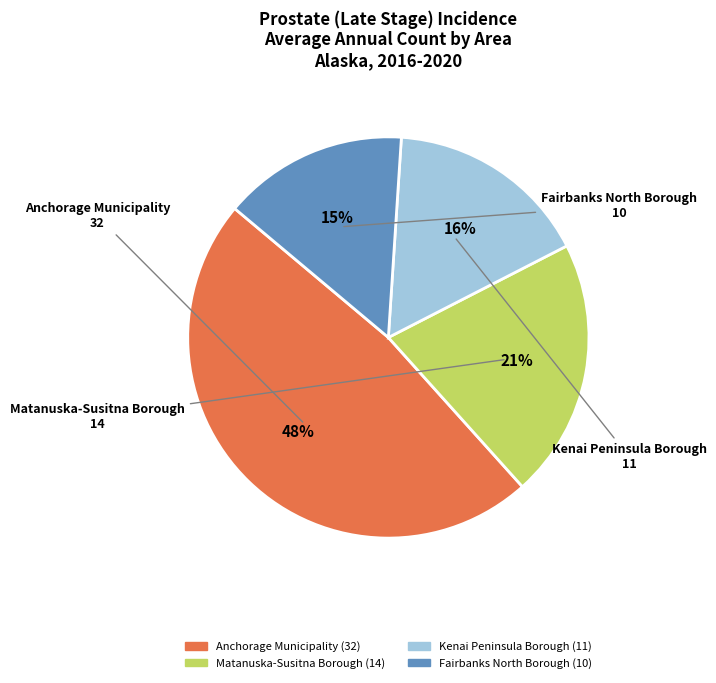

Rank the categories by value from highest to lowest.

Anchorage Municipality, Matanuska-Susitna Borough, Kenai Peninsula Borough, Fairbanks North Borough